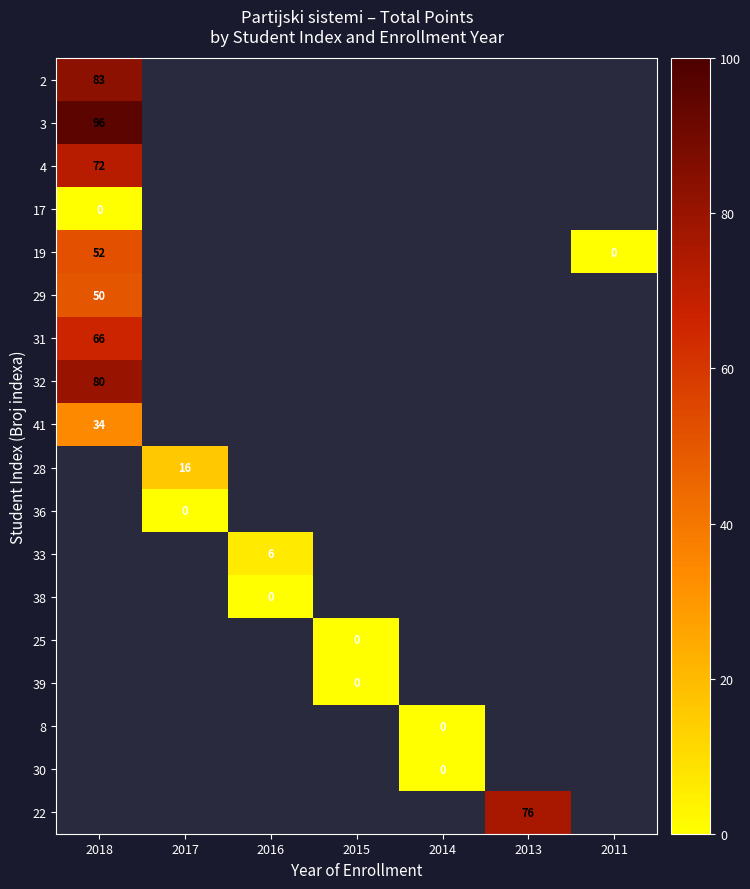

How many values in 31 are above zero?

1